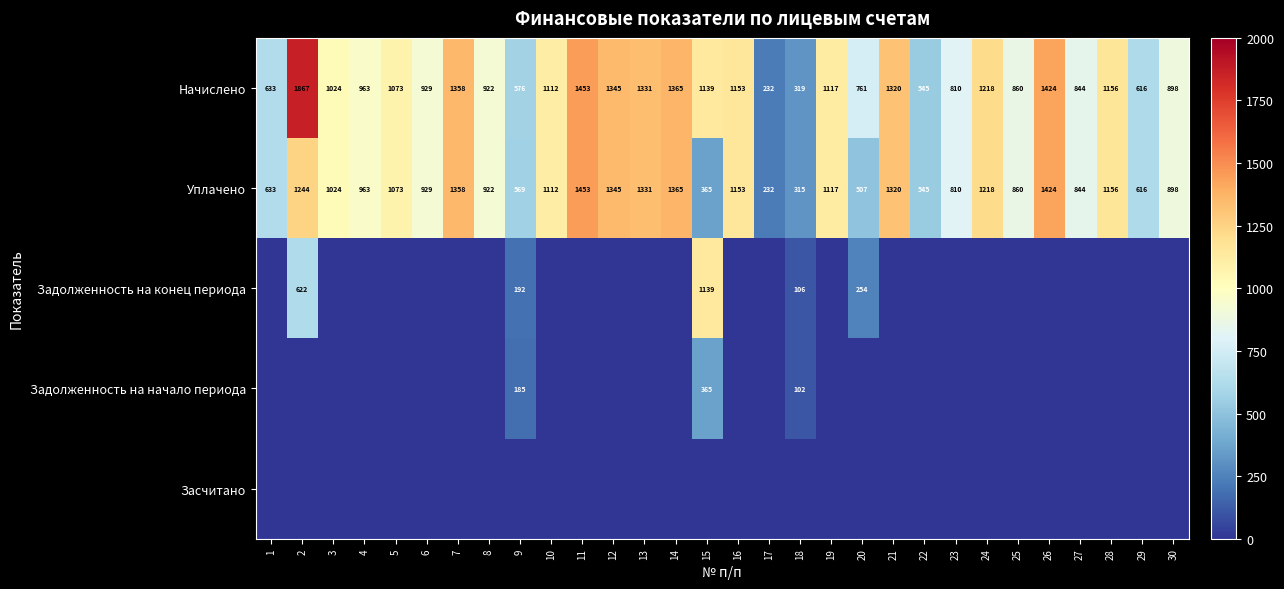

At which label does Уплачено reach its peak?

11